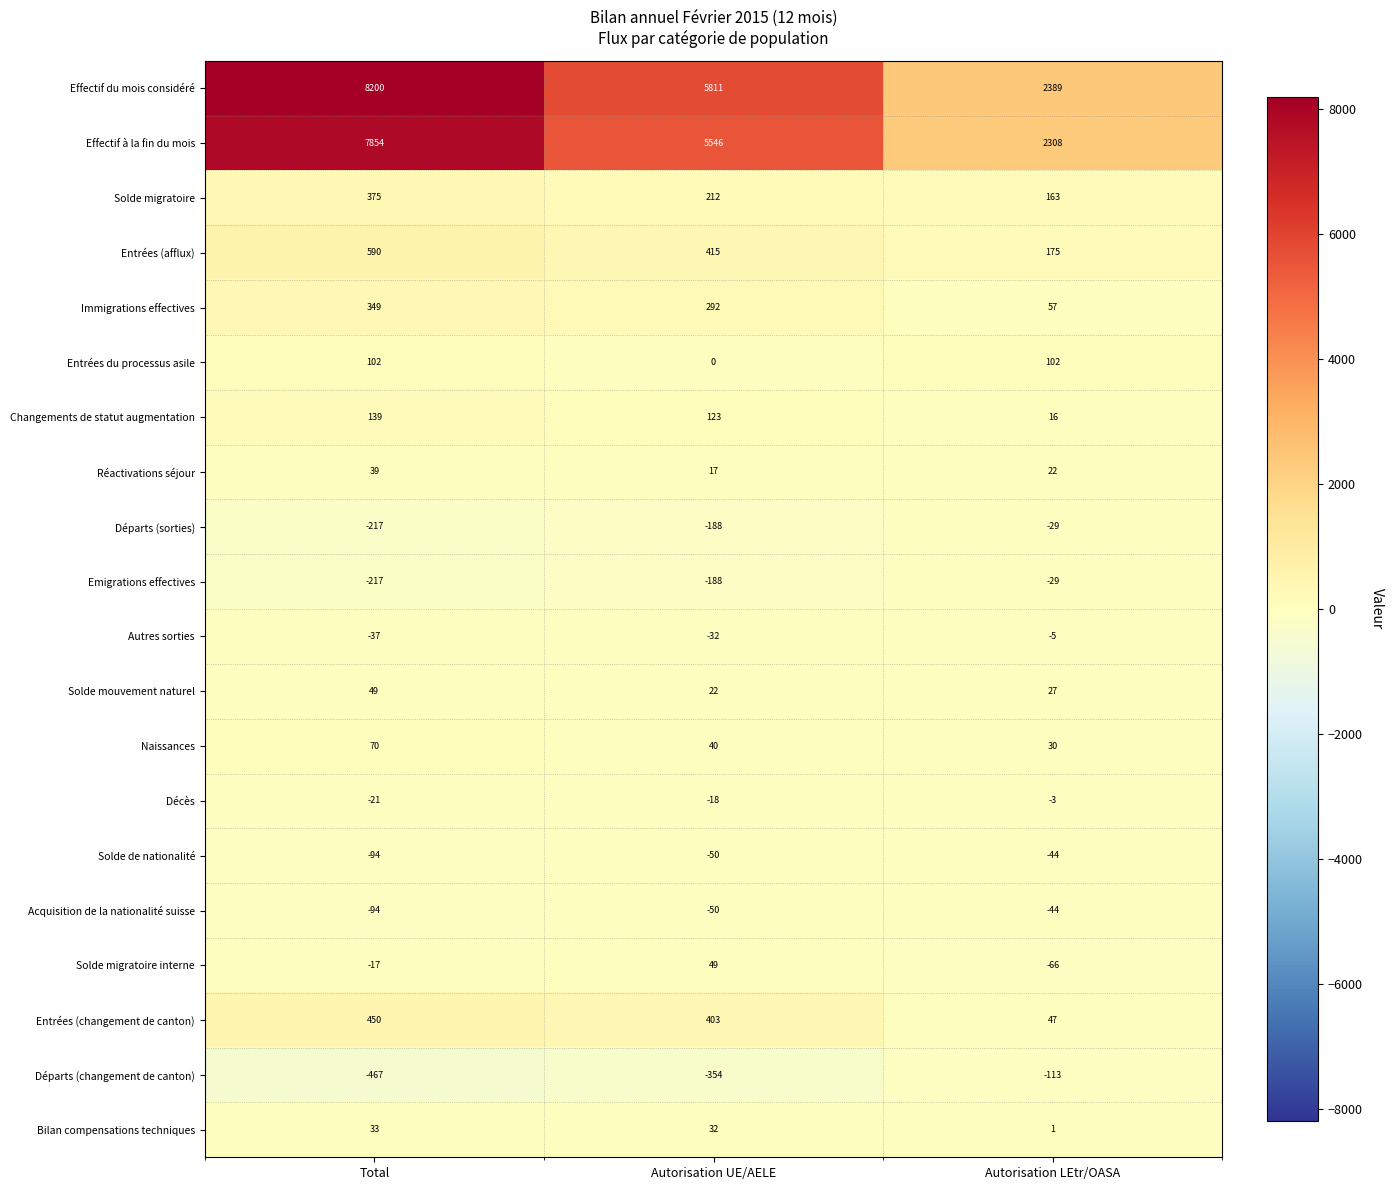

What is the difference between the maximum and second lowest values in the Entrées (changement de canton) series?

47